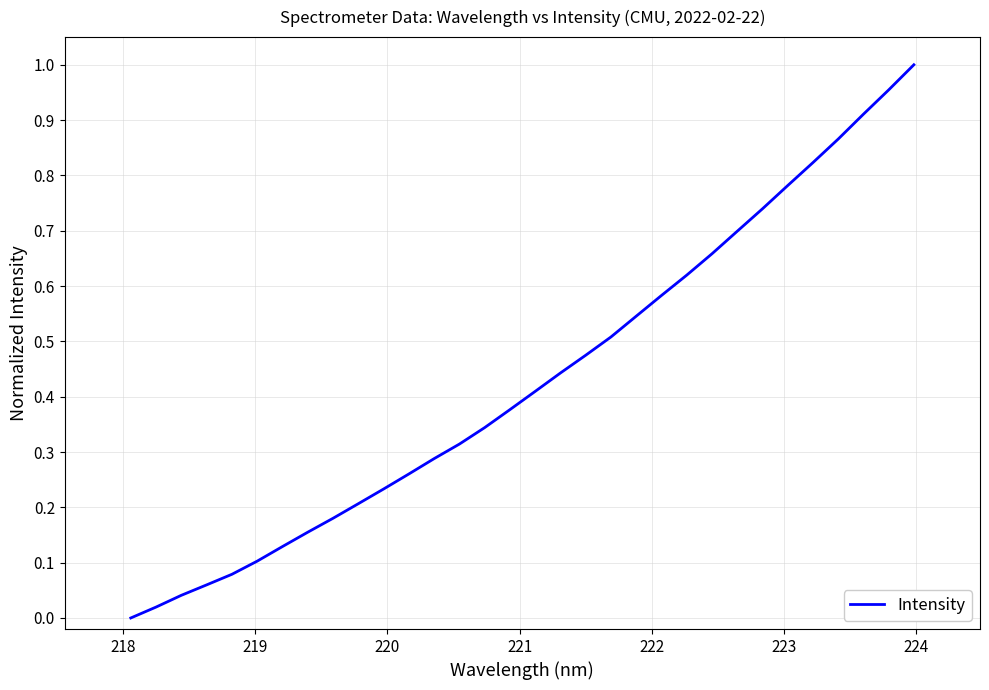

Is this an area chart (filled region under the line)?

No